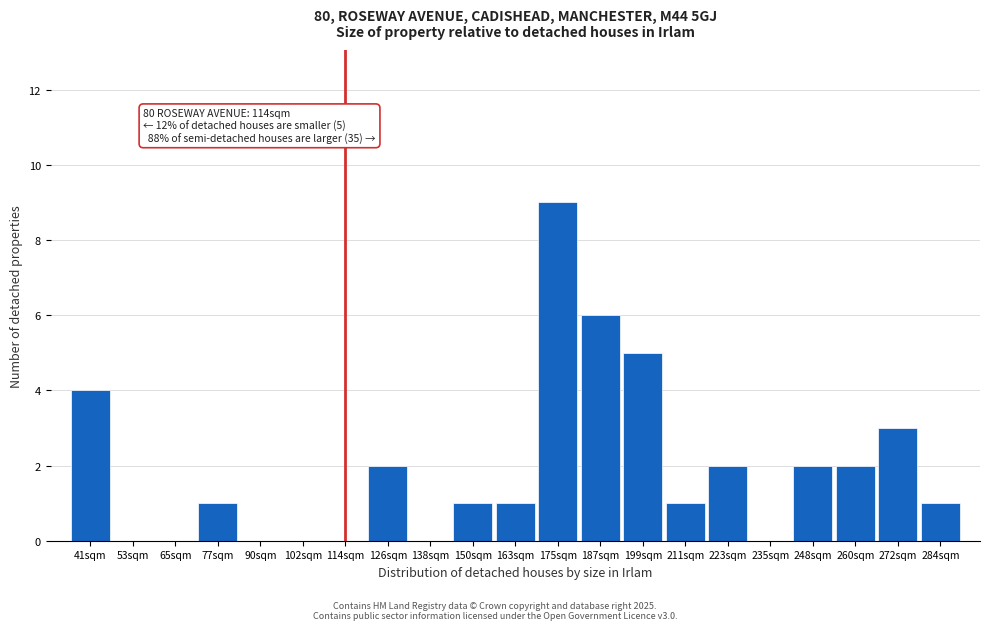

Reading left to right, list all the values displayed in this chart.

41sqm=4	53sqm=0	65sqm=0	77sqm=1	90sqm=0	102sqm=0	114sqm=0	126sqm=2	138sqm=0	150sqm=1	163sqm=1	175sqm=9	187sqm=6	199sqm=5	211sqm=1	223sqm=2	235sqm=0	248sqm=2	260sqm=2	272sqm=3	284sqm=1